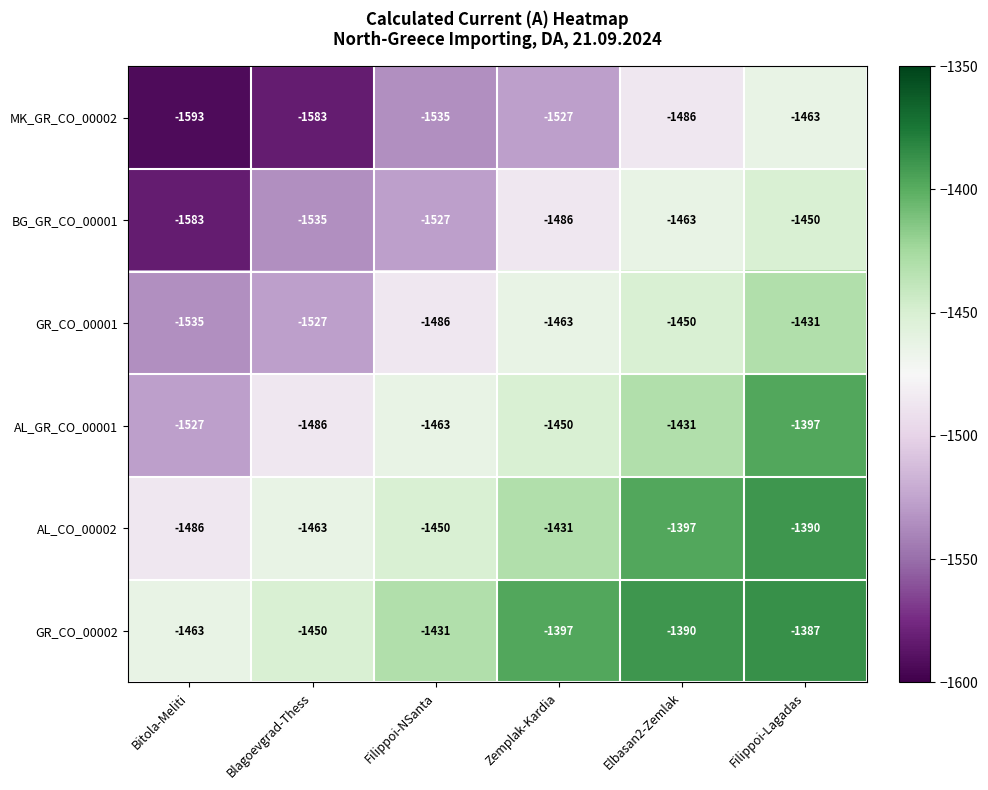

How many categories are shown in the chart?

6